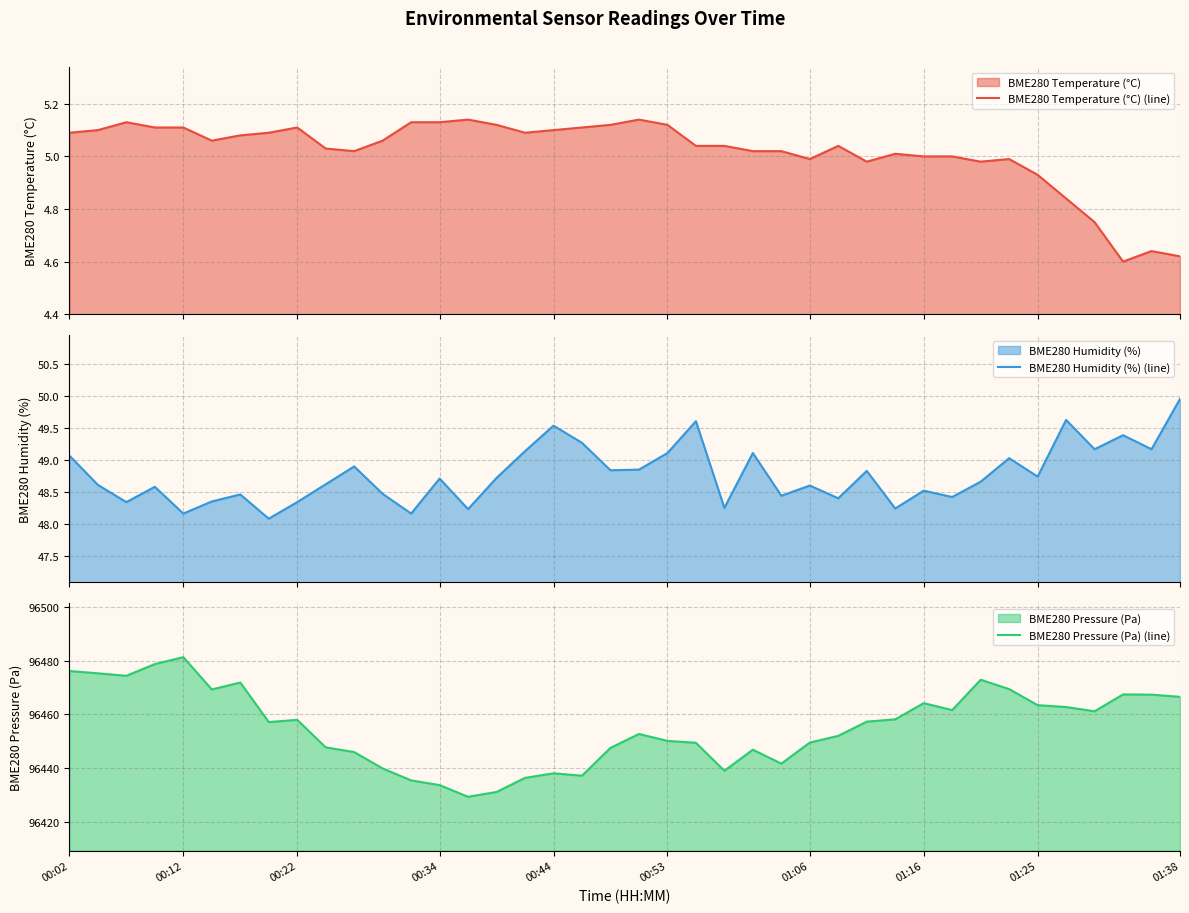

How many distinct data groups are displayed?

3